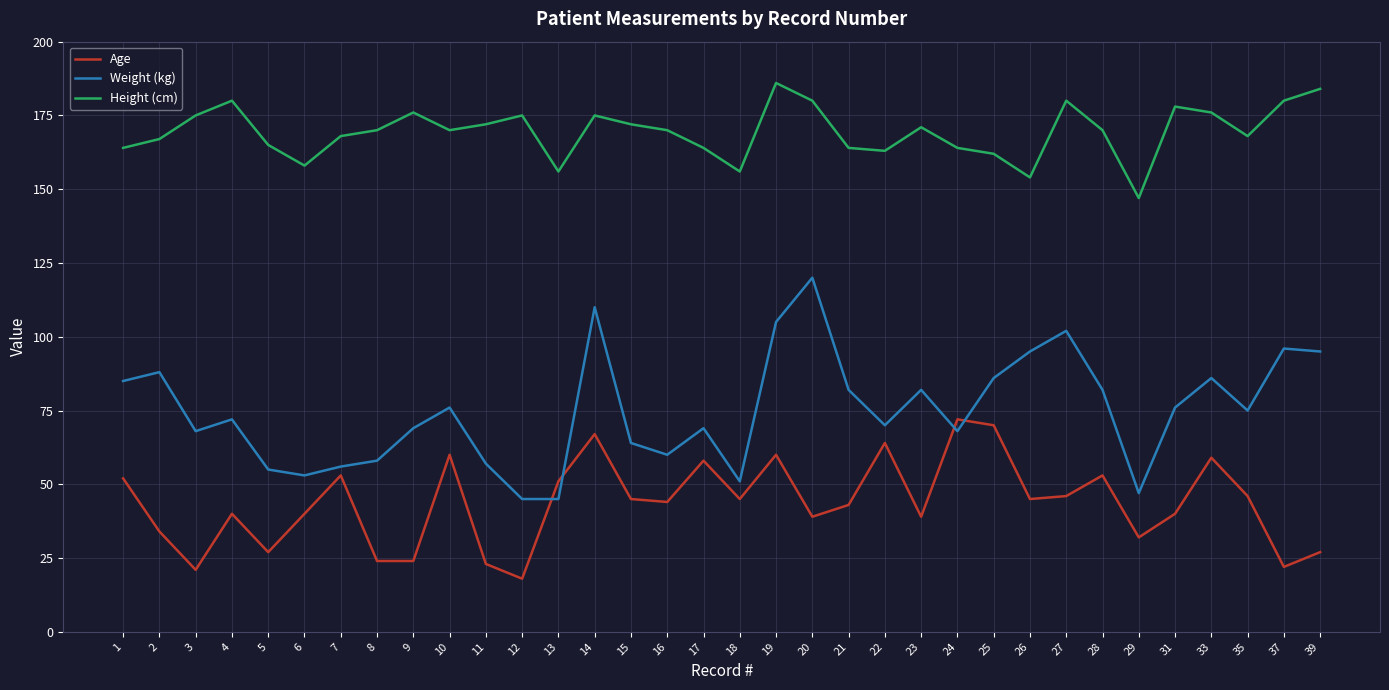

Reading left to right, what are all the values shown in this chart?

Age: 1=52	2=34	3=21	4=40	5=27	6=40	7=53	8=24	9=24	10=60	11=23	12=18	13=51	14=67	15=45	16=44	17=58	18=45	19=60	20=39	21=43	22=64	23=39	24=72	25=70	26=45	27=46	28=53	29=32	31=40	33=59	35=46	37=22	39=27
Weight (kg): 1=85	2=88	3=68	4=72	5=55	6=53	7=56	8=58	9=69	10=76	11=57	12=45	13=45	14=110	15=64	16=60	17=69	18=51	19=105	20=120	21=82	22=70	23=82	24=68	25=86	26=95	27=102	28=82	29=47	31=76	33=86	35=75	37=96	39=95
Height (cm): 1=164	2=167	3=175	4=180	5=165	6=158	7=168	8=170	9=176	10=170	11=172	12=175	13=156	14=175	15=172	16=170	17=164	18=156	19=186	20=180	21=164	22=163	23=171	24=164	25=162	26=154	27=180	28=170	29=147	31=178	33=176	35=168	37=180	39=184